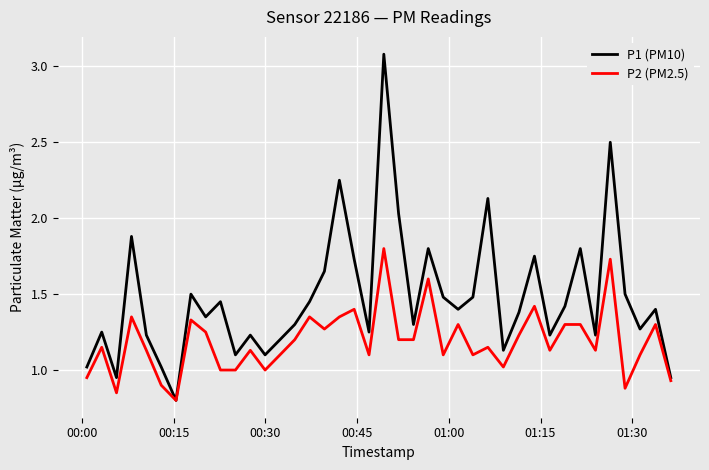

Which series has the widest spread of values?

P1 (PM10)